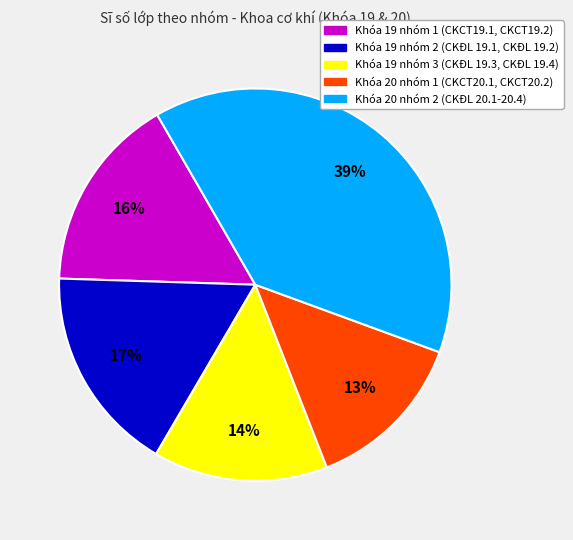

To the nearest percent, what is the average slice percentage?

20%